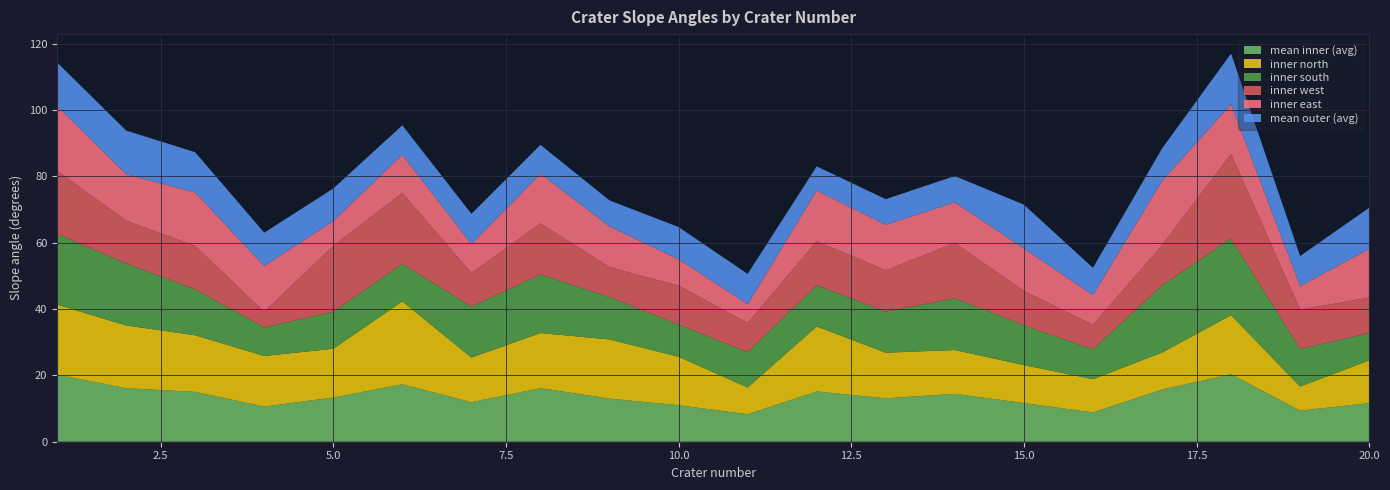

Reading right to left, list all the values displayed in this chart.

mean inner (avg): 20=11.6	19=9.4	18=20.3	17=15.7	16=8.8	15=11.7	14=14.4	13=13.1	12=15.1	11=8.3	10=11.0	9=13.0	8=16.1	7=11.9	6=17.3	5=13.3	4=10.6	3=15.0	2=16.1	1=20.2
inner north: 20=12.9	19=7.3	18=17.8	17=11.1	16=10.0	15=11.4	14=13.2	13=13.8	12=19.6	11=8.1	10=14.6	9=17.8	8=16.6	7=13.4	6=25.0	5=14.7	4=15.2	3=17.1	2=18.9	1=21.1
inner south: 20=8.2	19=11.3	18=23.1	17=20.3	16=9.0	15=12.0	14=15.6	13=12.4	12=12.4	11=10.6	10=9.7	9=12.8	8=17.6	7=15.4	6=11.3	5=11.2	4=8.6	3=13.8	2=18.7	1=21.3
inner west: 20=10.7	19=11.9	18=25.5	17=12.1	16=7.4	15=10.4	14=16.7	13=12.5	12=13.3	11=8.8	10=11.7	9=9.0	8=15.4	7=10.1	6=21.4	5=19.9	4=4.7	3=13.1	2=12.9	1=19.1
inner east: 20=14.7	19=7.1	18=15.0	17=19.4	16=8.9	15=12.8	14=12.2	13=13.8	12=15.3	11=5.7	10=8.0	9=12.3	8=14.9	7=8.7	6=11.5	5=7.5	4=13.8	3=16.1	2=14.0	1=19.5
mean outer (avg): 20=12.4	19=9.1	18=15.3	17=9.8	16=8.2	15=13.2	14=7.9	13=7.7	12=7.3	11=9.1	10=9.7	9=7.8	8=8.7	7=9.1	6=8.8	5=9.8	4=10.0	3=12.1	2=13.2	1=13.1